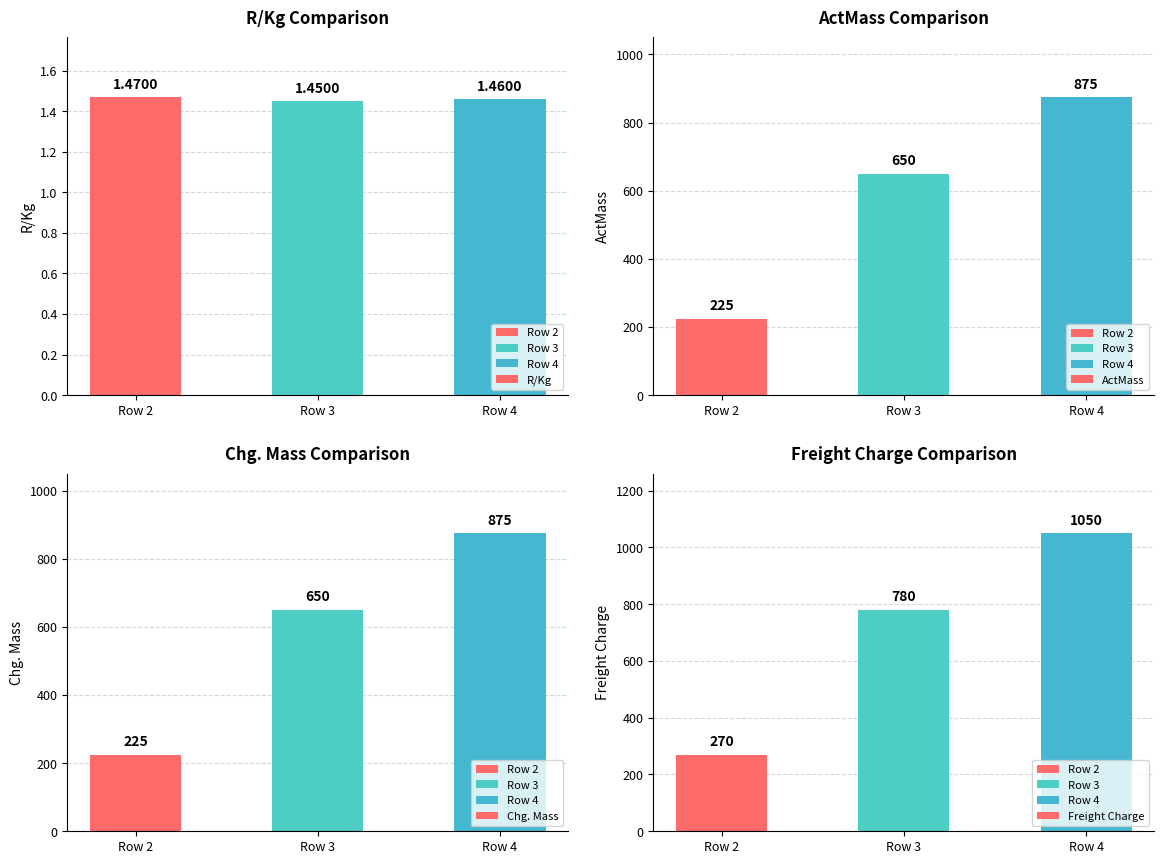

Which series has the largest range (max minus min)?

Freight Charge